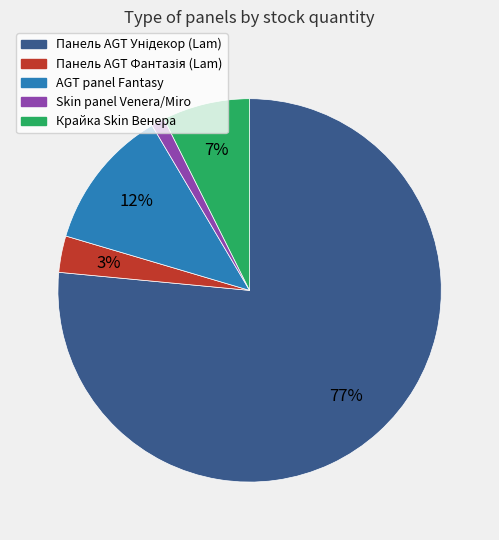

To the nearest percent, what is the average slice percentage?

20%